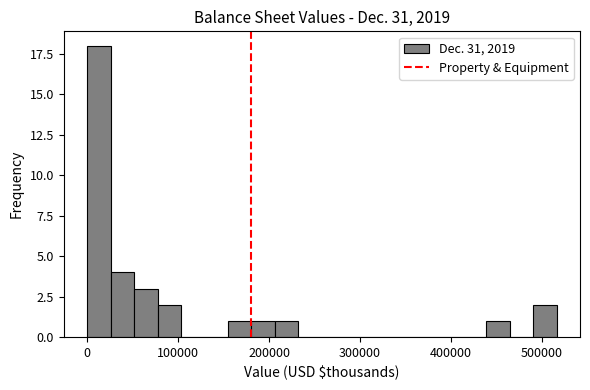

Read against the x-axis, roughly where is the centre of the tallest bar?

10000